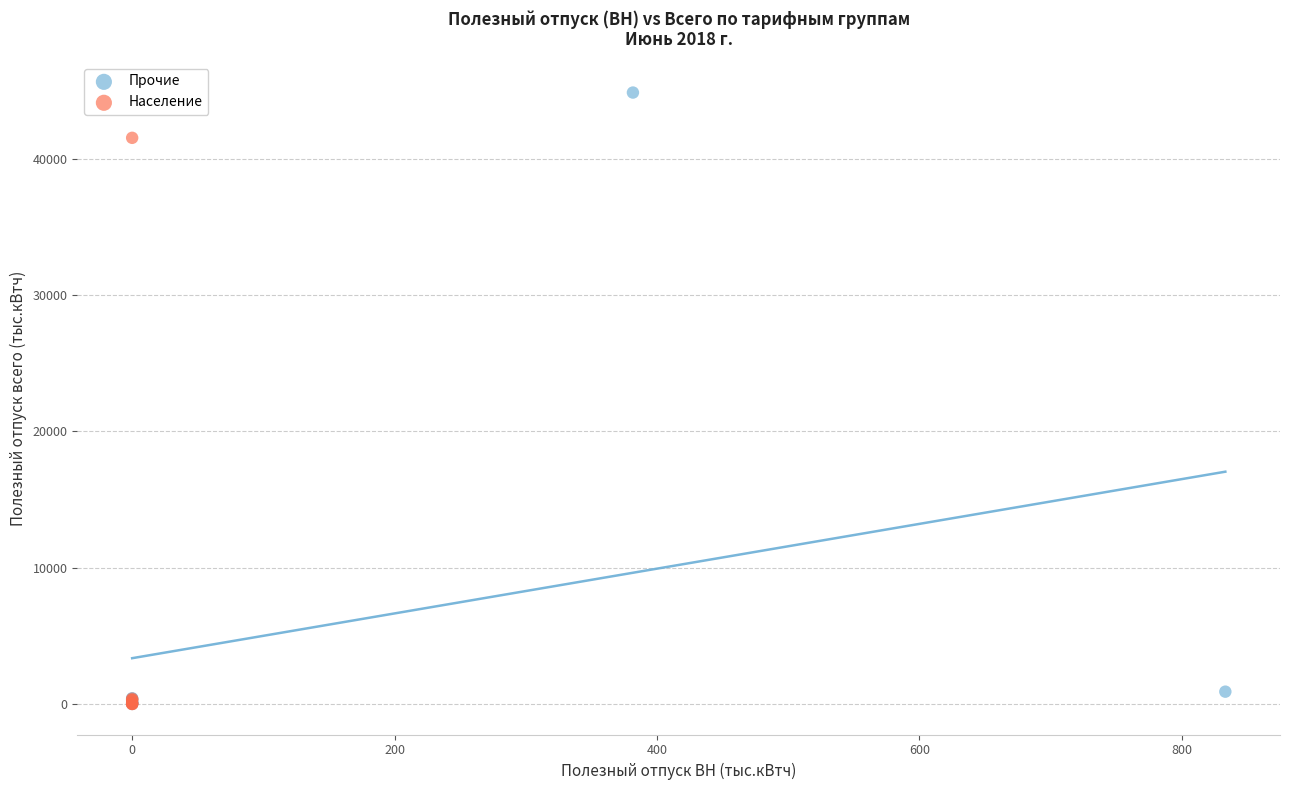

Which series reaches the maximum Y coordinate?

Прочие